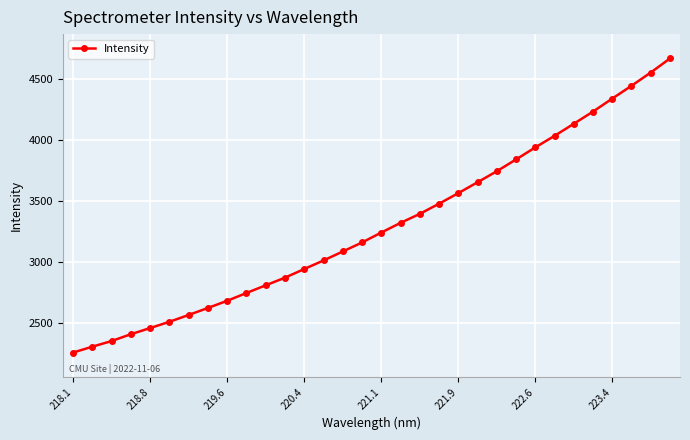

What is the difference between the maximum and second lowest values?

2363.6